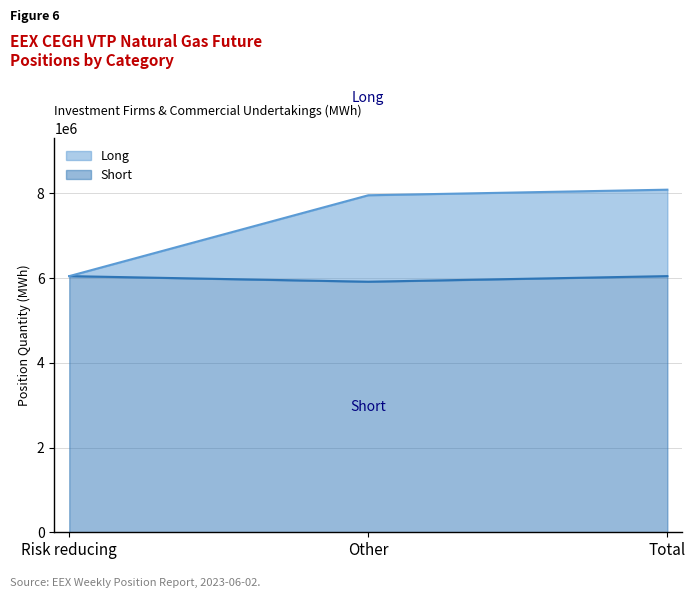

Count the number of data series in this chart.

2